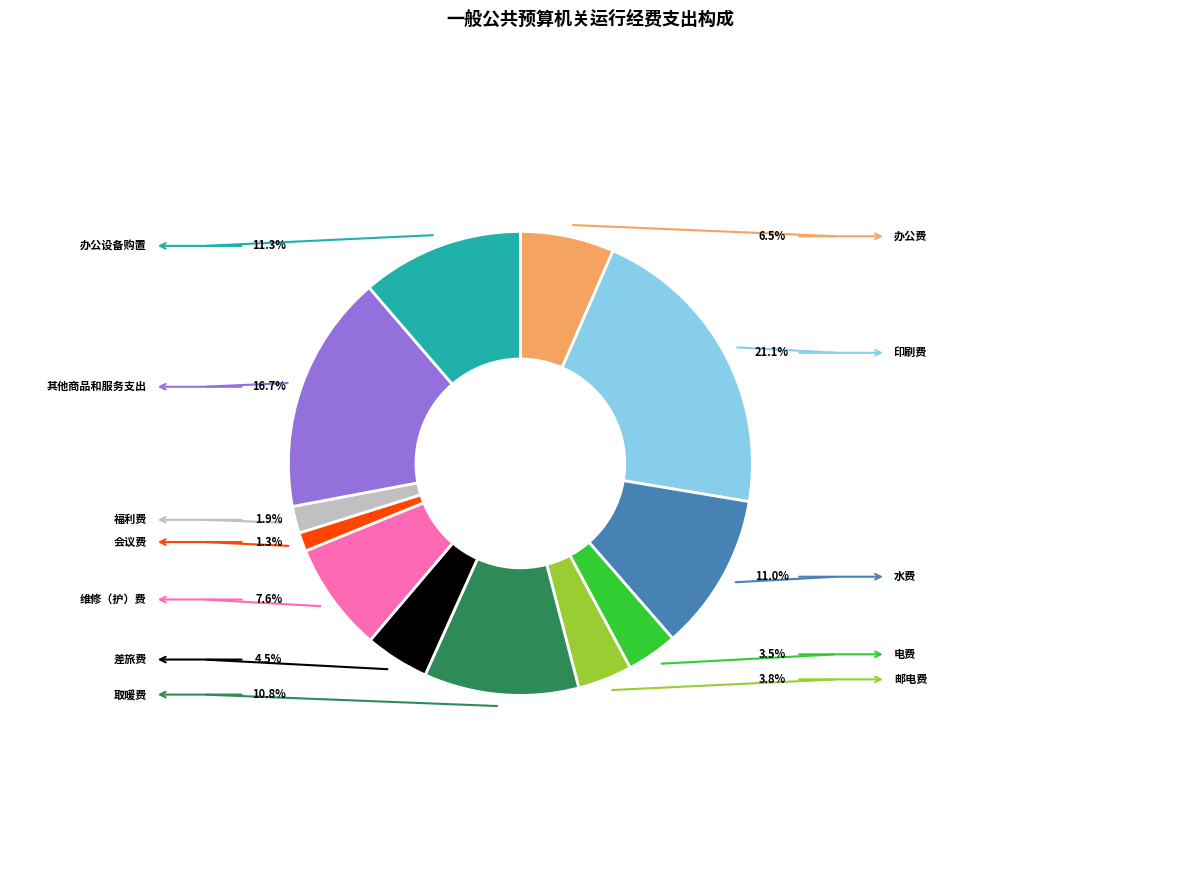

How many slices are in this pie chart?

12